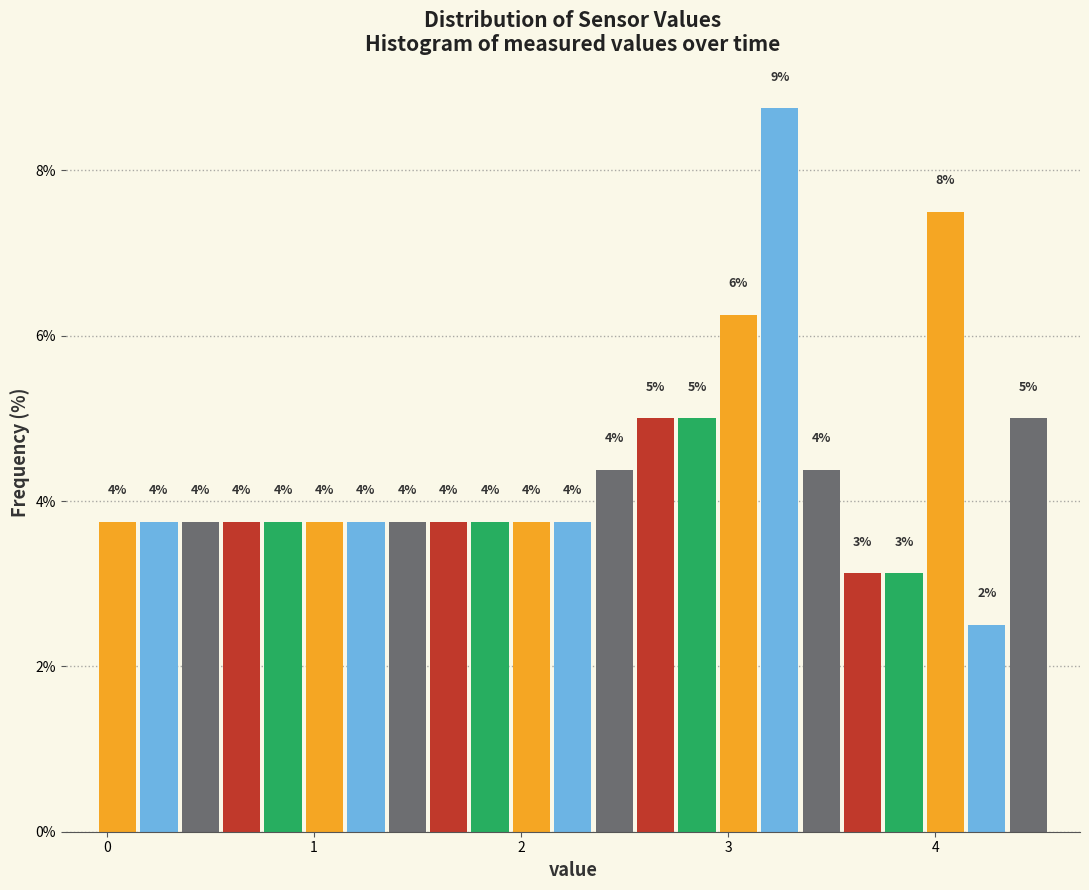

Around what value on the x-axis is the tallest bar? Give the approximate position of its centre, as read against the axis.

3.3